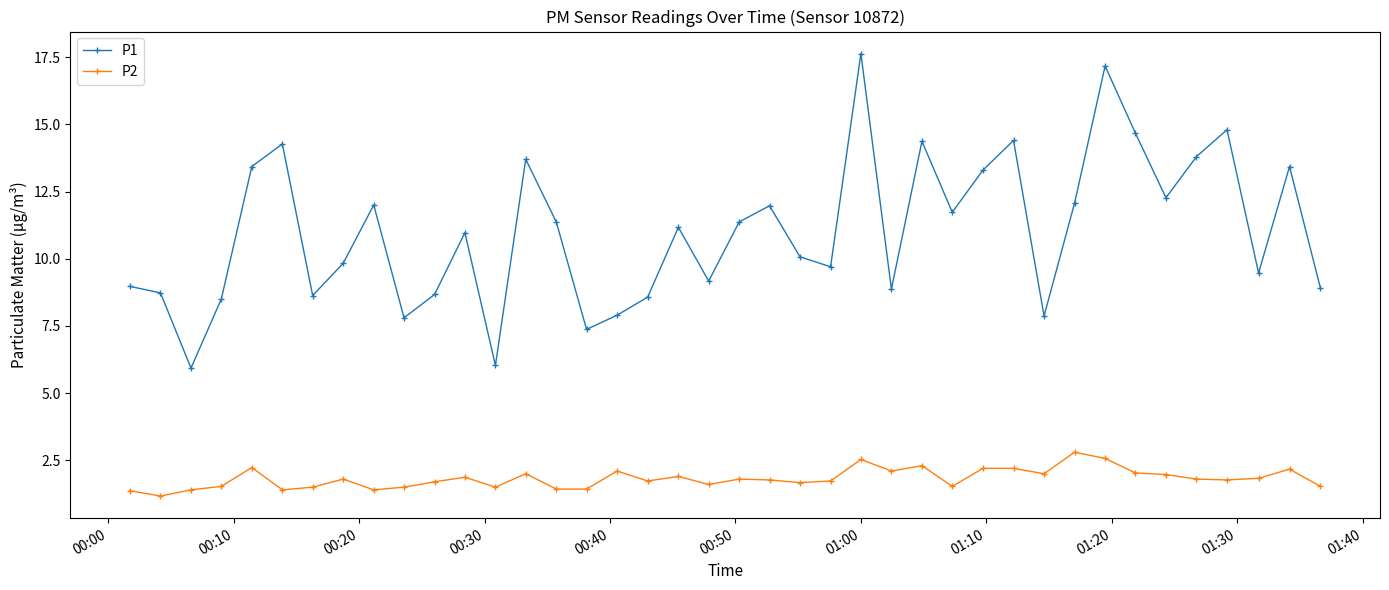

What is the average value of the P1 series?

11.0